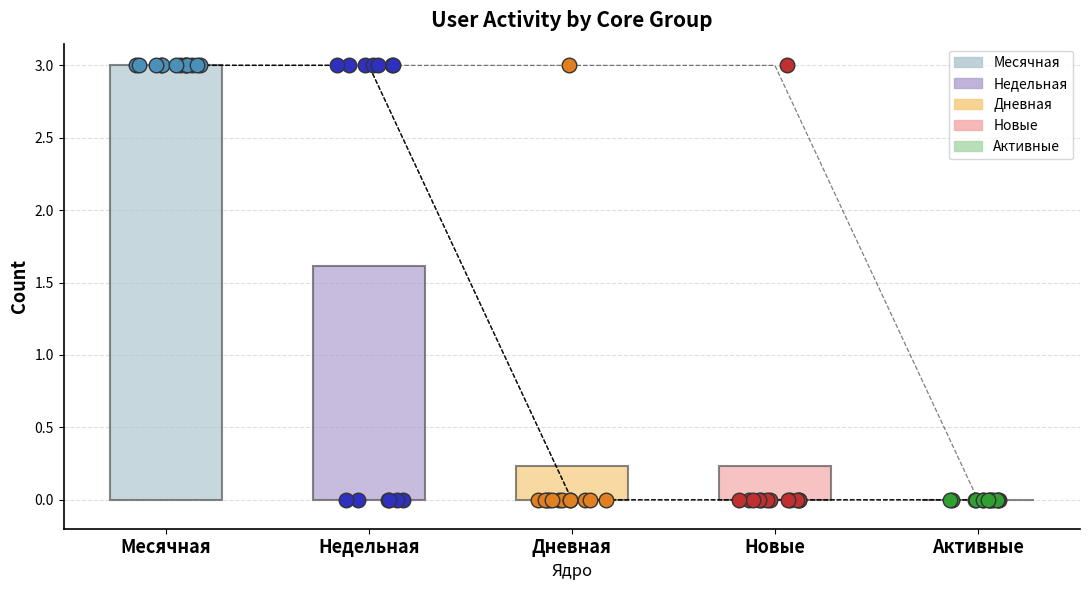

Which series contains the lowest Y value?

Недельная